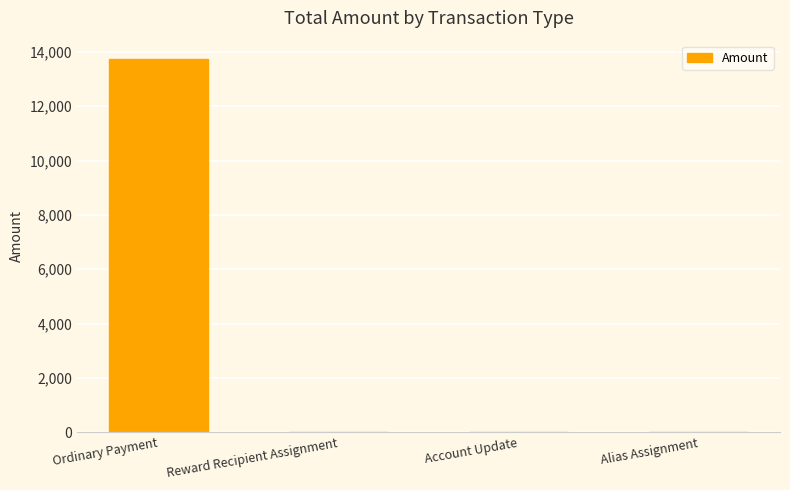

True or false: the data shows -8708 at Account Update.

False